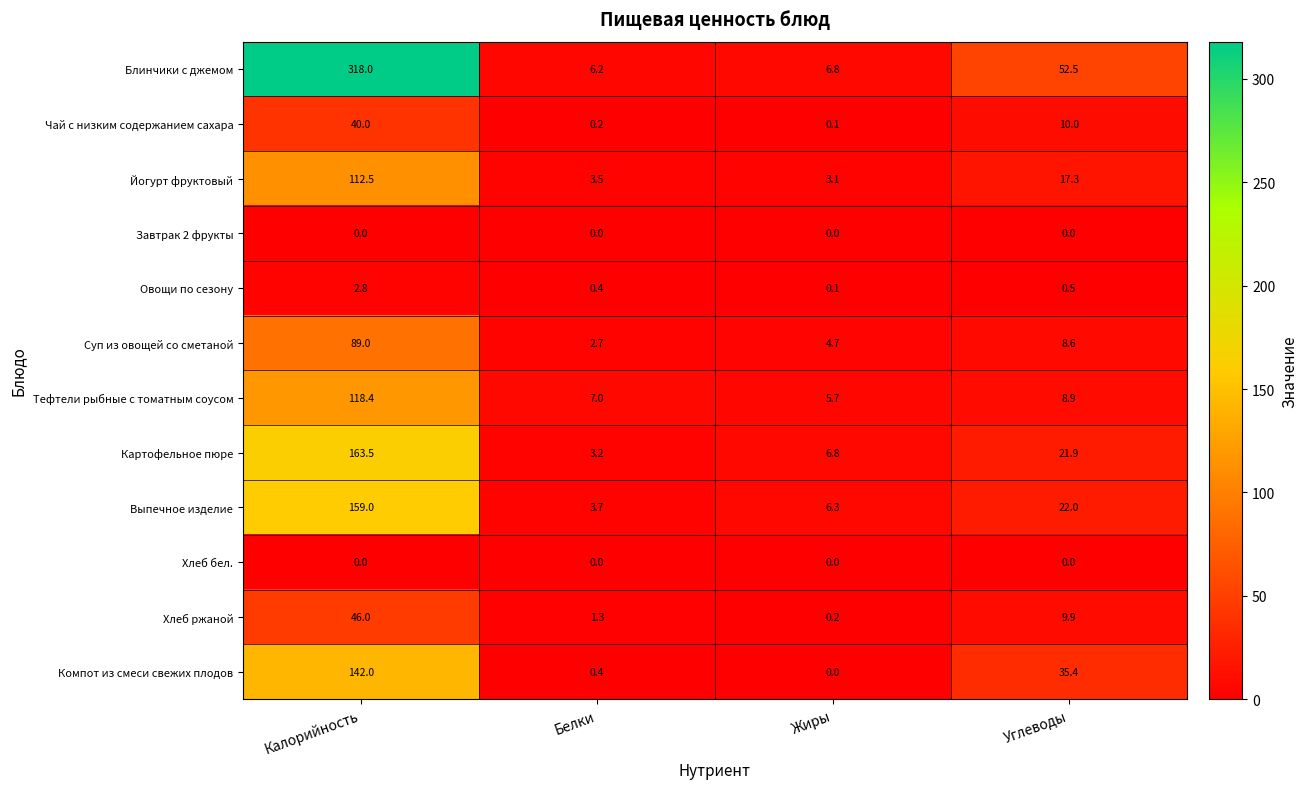

Which series has the largest range (max minus min)?

Блинчики с джемом